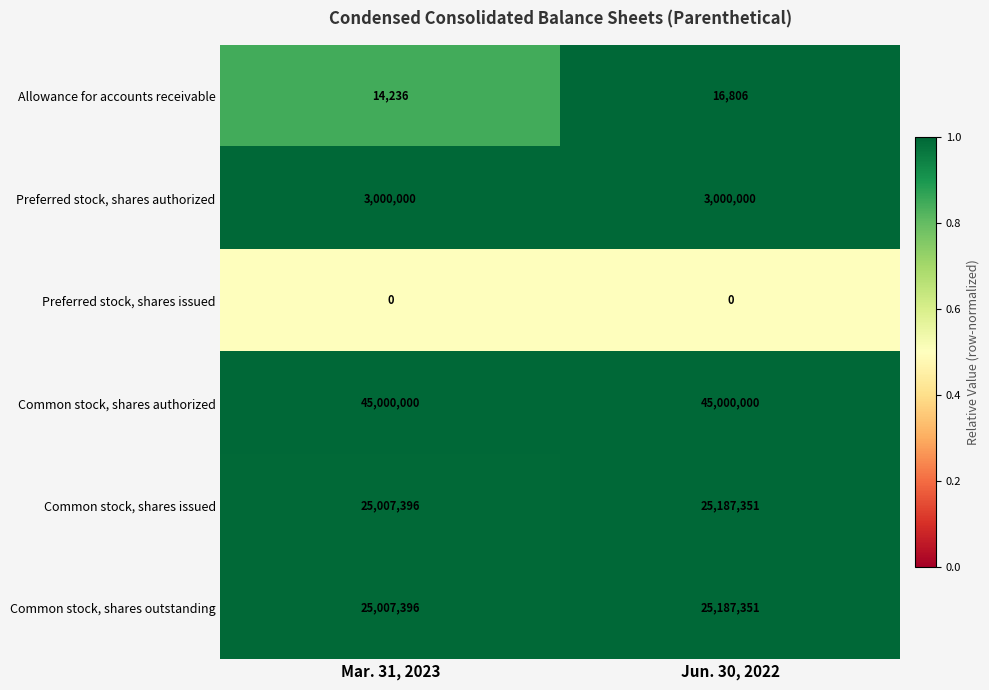

What is the spread (max minus min) of values at Mar. 31, 2023?

45000000